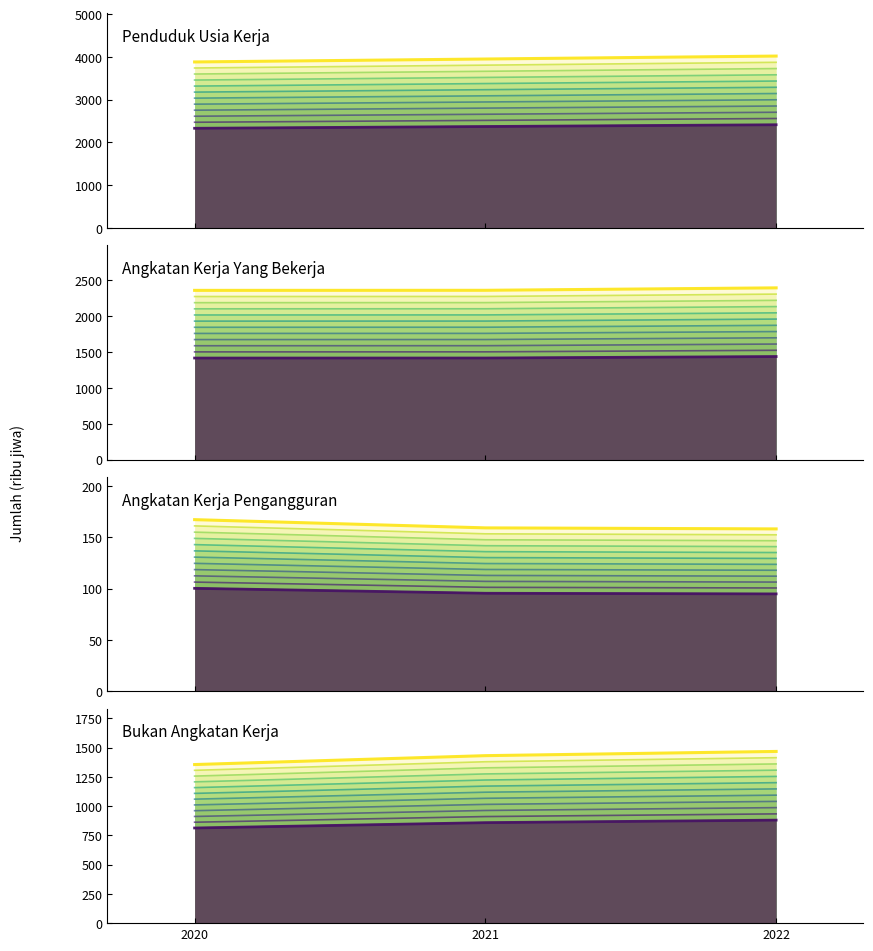

What is the total value across all series at 2021?

7902